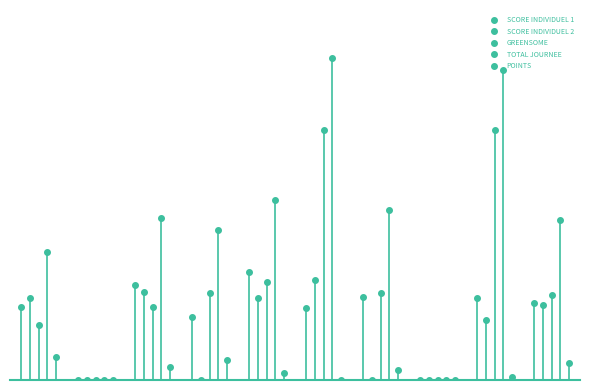

List the series in order of their peak value, highest first.

TOTAL JOURNEE, GREENSOME, SCORE INDIVIDUEL 1, SCORE INDIVIDUEL 2, POINTS